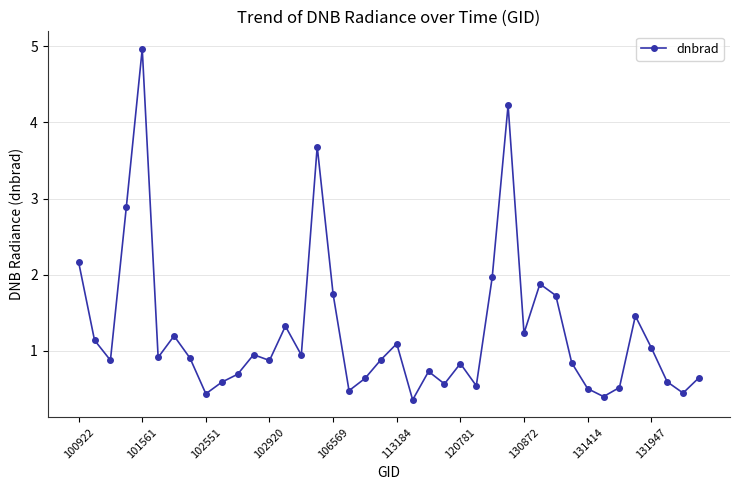

What is the average value?

1.2